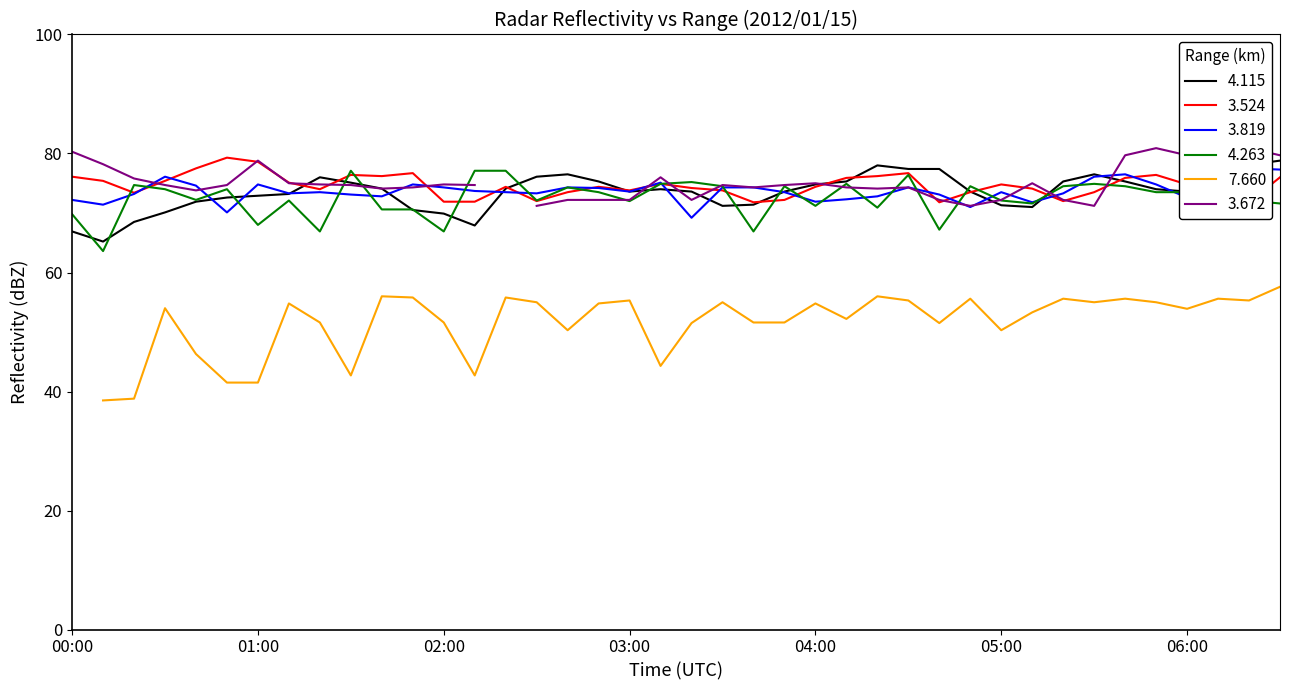

Which category has the lowest value in the   4.263 series?

00:10